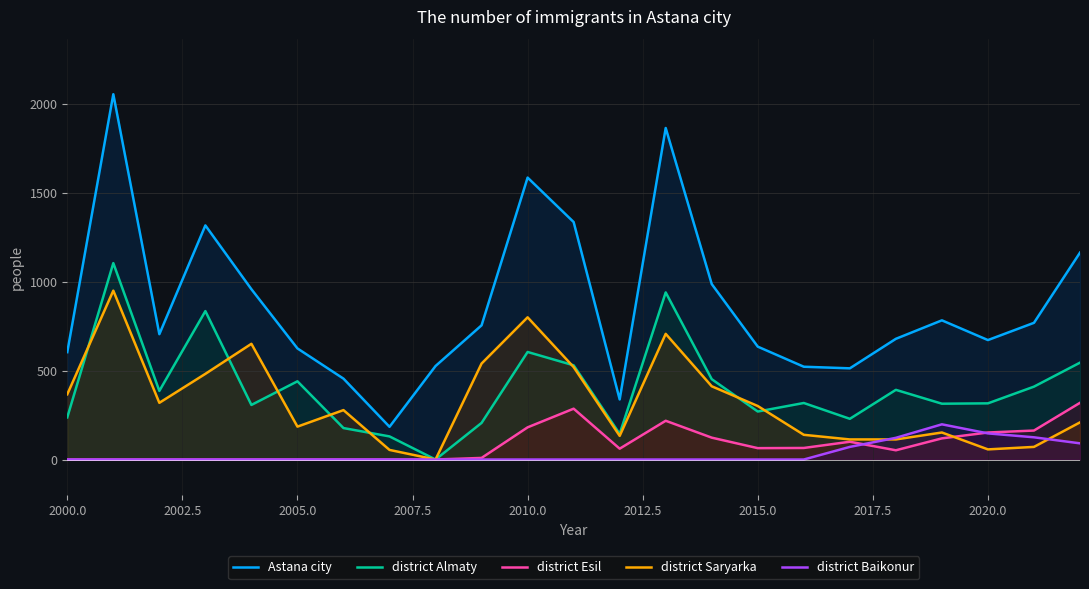

Which series has the largest range (max minus min)?

Astana city